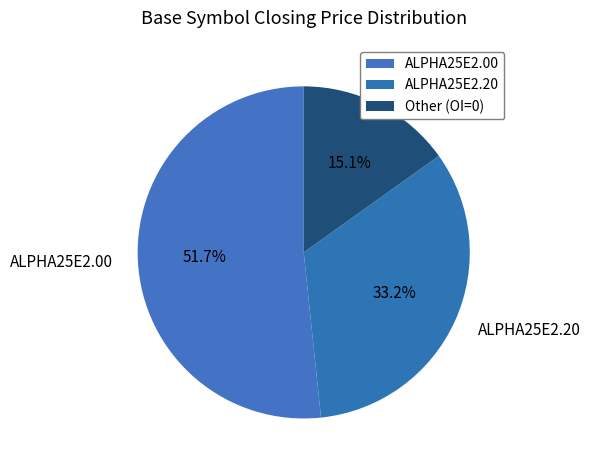

What is the largest slice in the pie chart?

ALPHA25E2.00